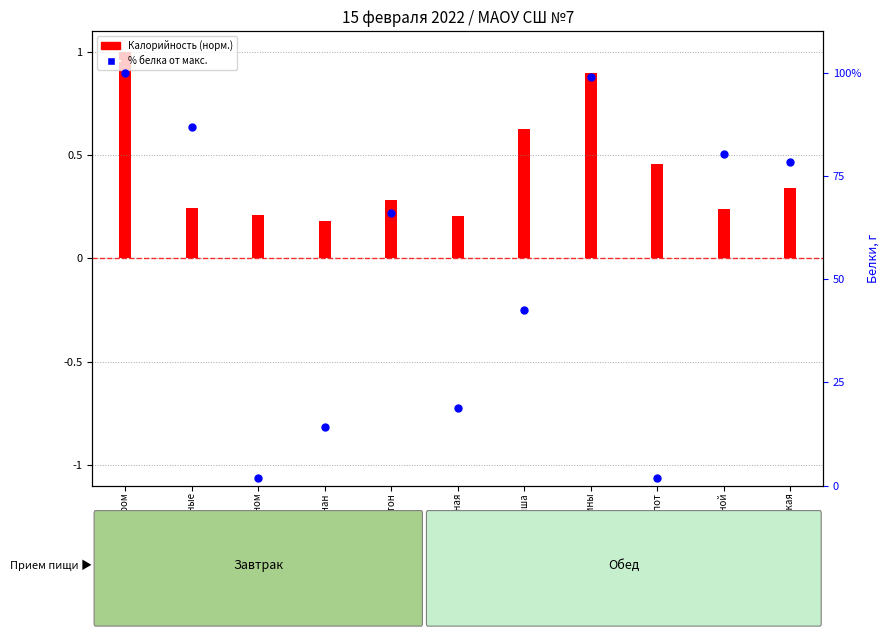

What is the ratio of the value at Котлеты куриные to the value at Батон?

1.3